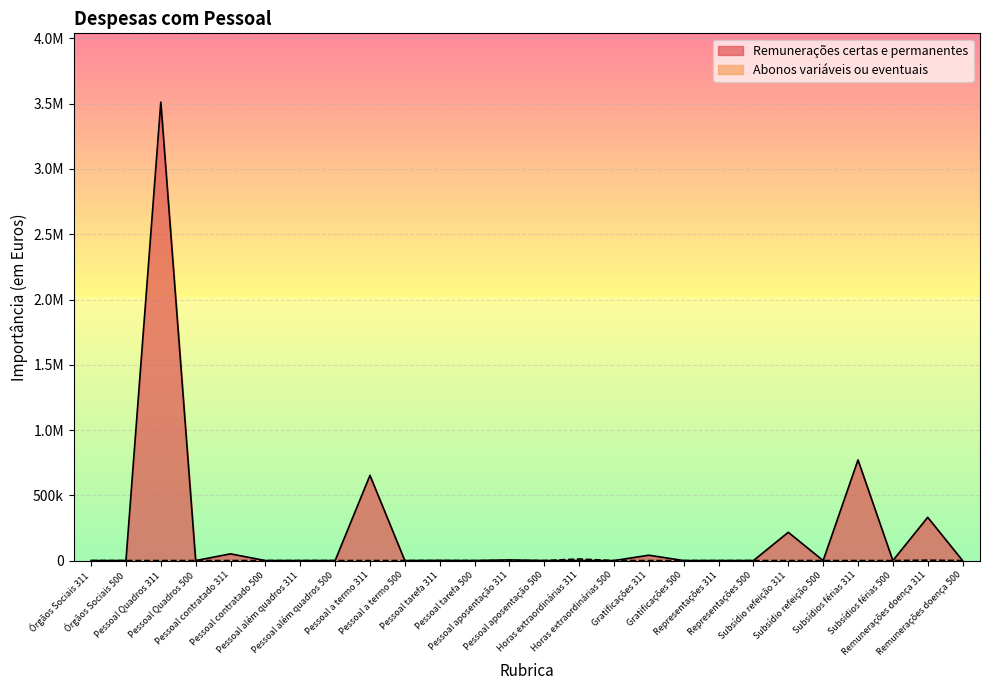

Reading left to right, extract all data points from this chart.

Remunerações certas e permanentes: 0	0	3512226	0	51600	0	0	0	652997	0	992	0	5089	0	0	0	41000	0	0	0	216630	0	770994	0	331472	0
Abonos variáveis ou eventuais: 0	0	0	0	0	0	0	0	0	0	0	0	0	0	12000	0	0	0	0	0	0	0	0	0	3000	0